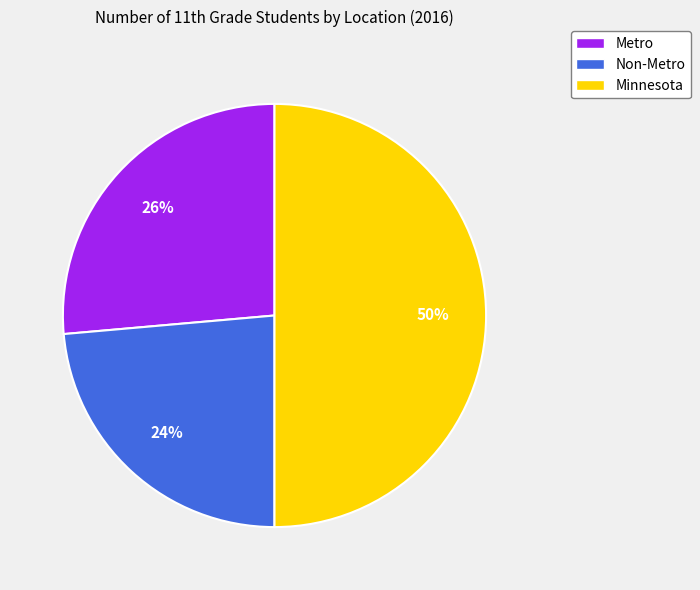

Does Metro represent more than half of the total?

No